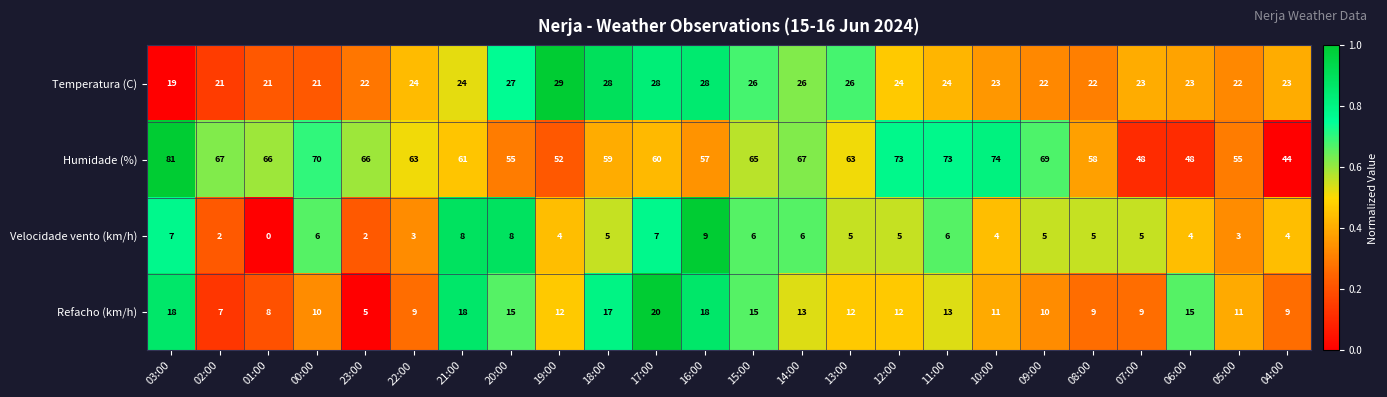

What is the difference between the maximum and minimum values in the Velocidade vento (km/h) series?

9